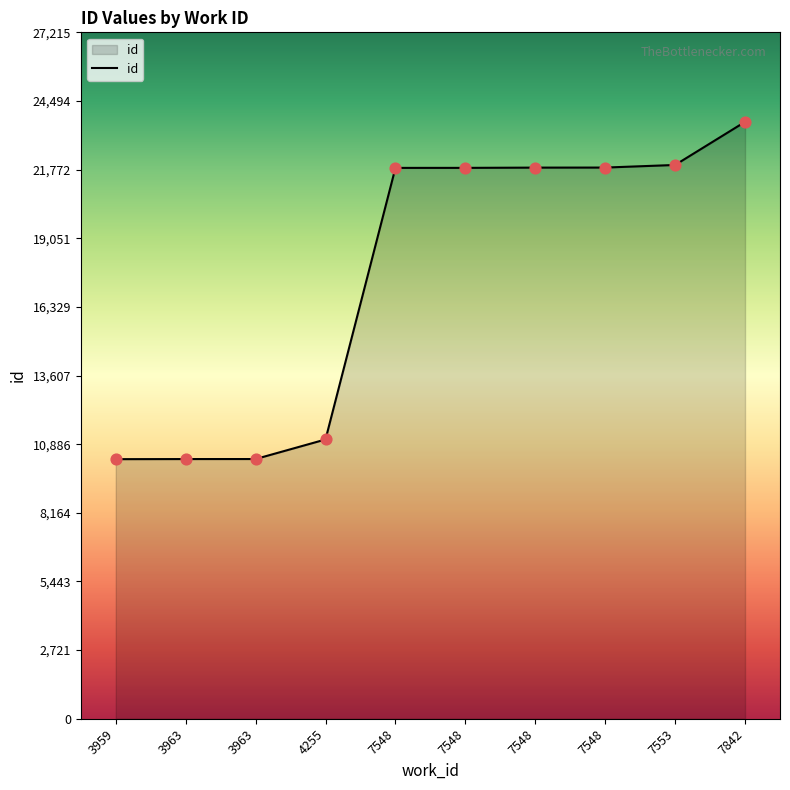

How many lines are shown in the chart?

1